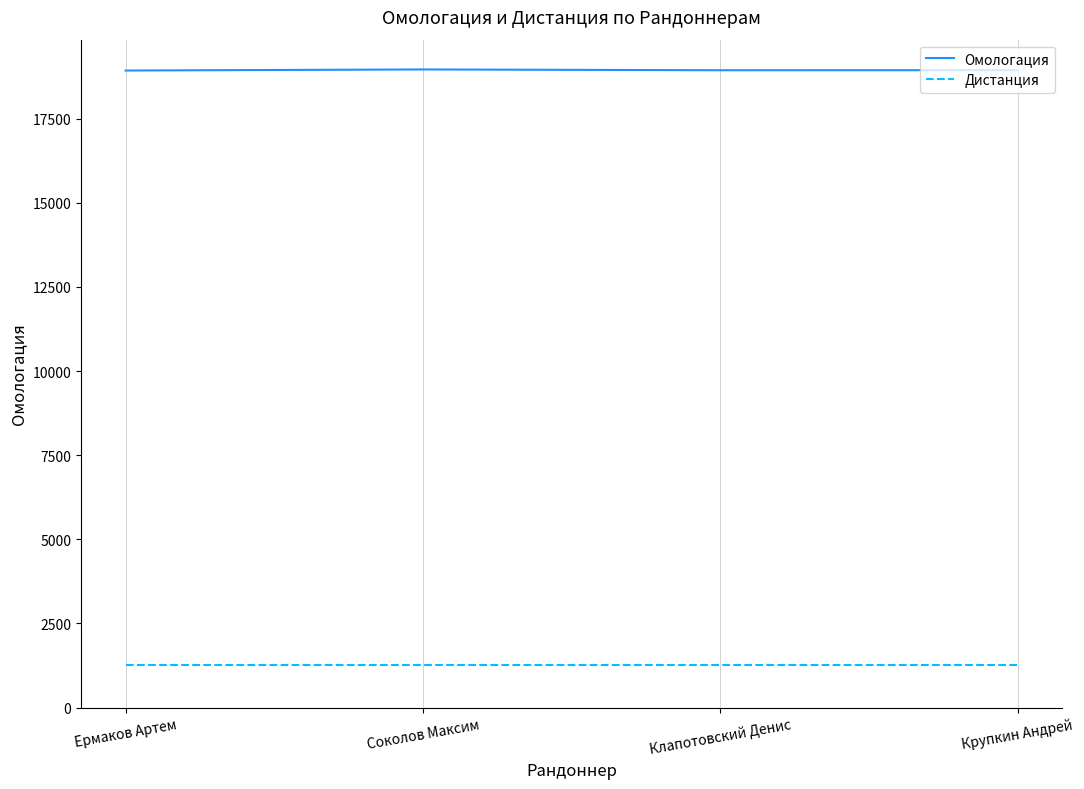

What is the maximum value for Дистанция?

1261